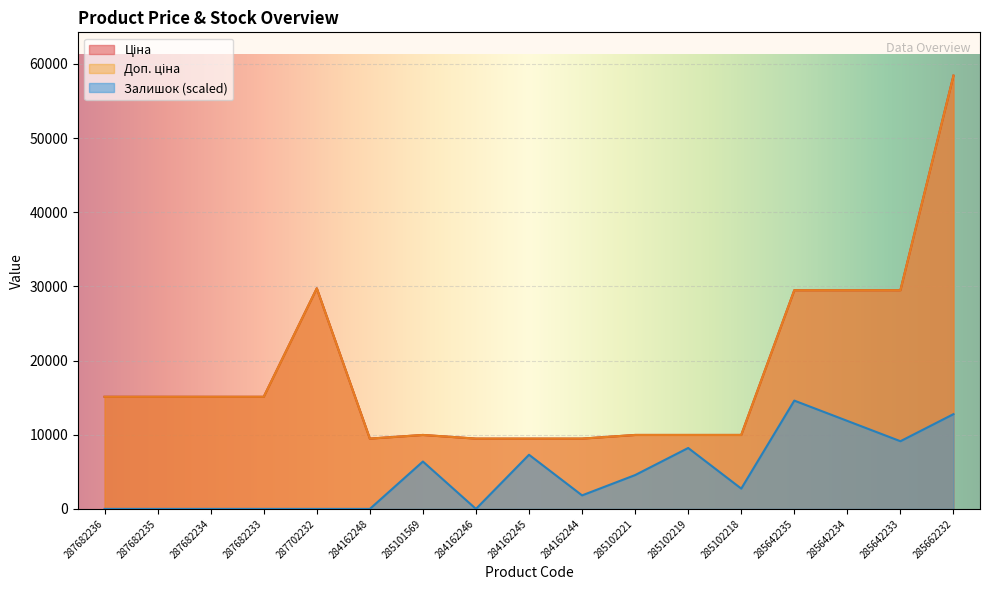

How many data points in Залишок are less than 2738?

8